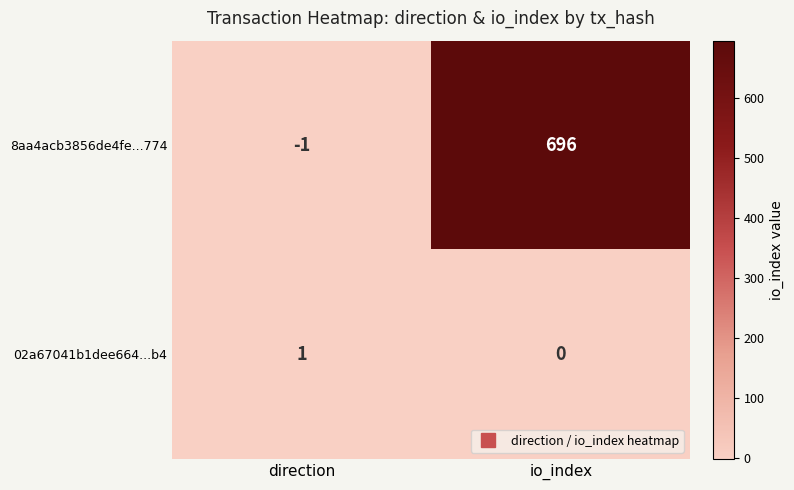

Reading left to right, transcribe all the data shown in this chart.

8aa4acb3856de4fe...774: direction=-1	io_index=696
02a67041b1dee664...b4: direction=1	io_index=0